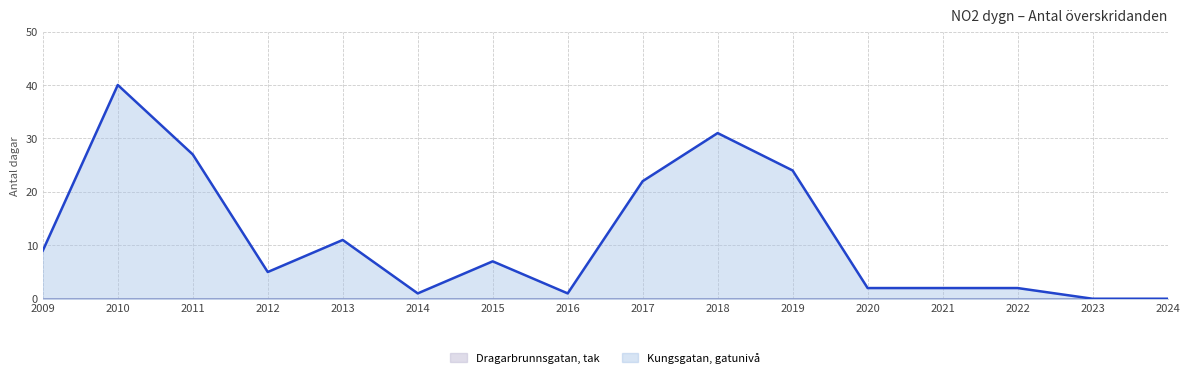

Where does the data first go above 7?

2009